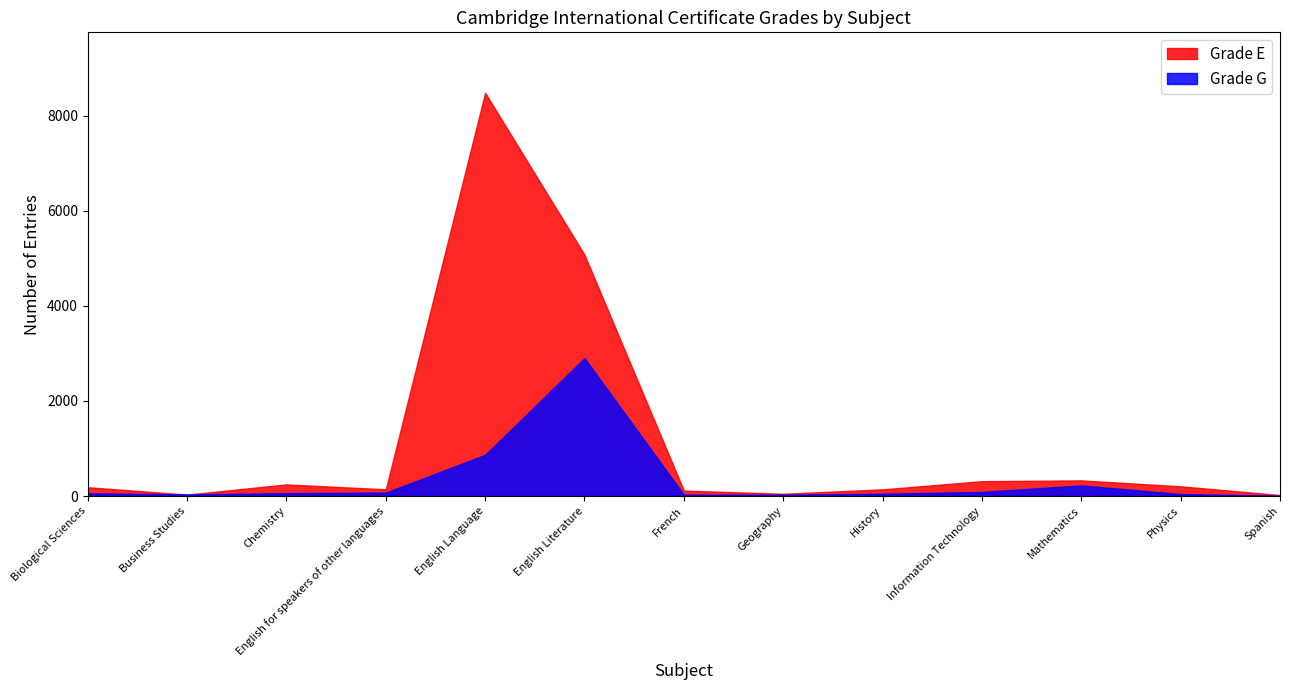

At which label does Grade G reach its peak?

English Literature